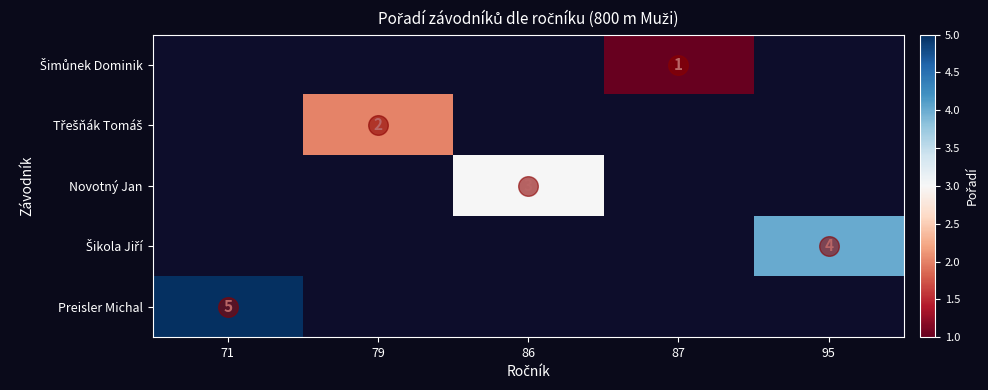

Is it true that Novotný Jan equals 4.0 at 86?

False